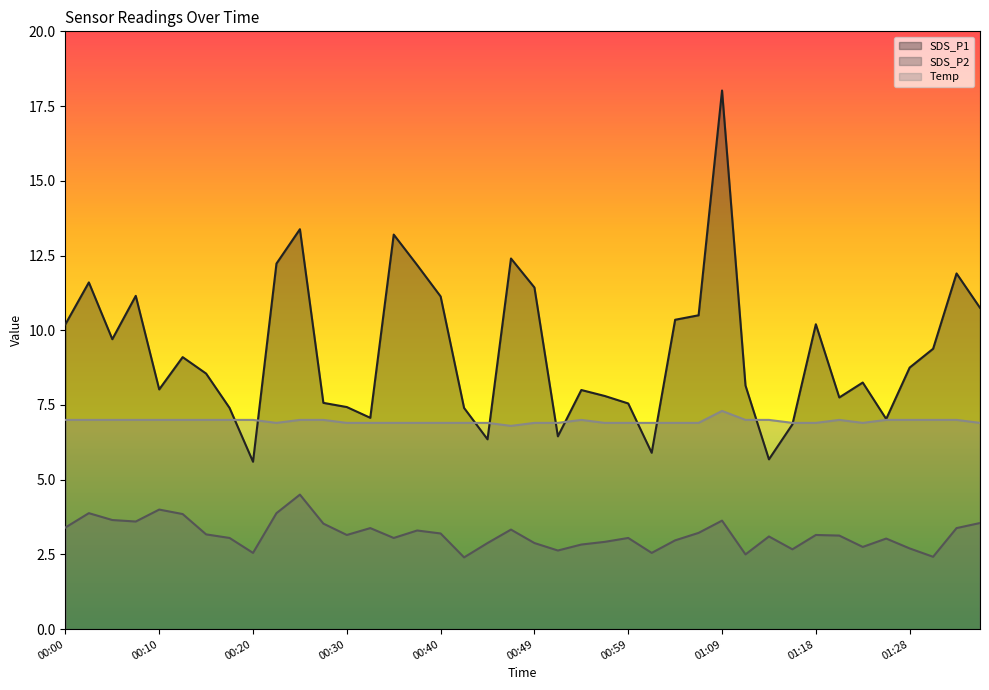

What are all the series names shown in the legend?

SDS_P1, SDS_P2, Temp